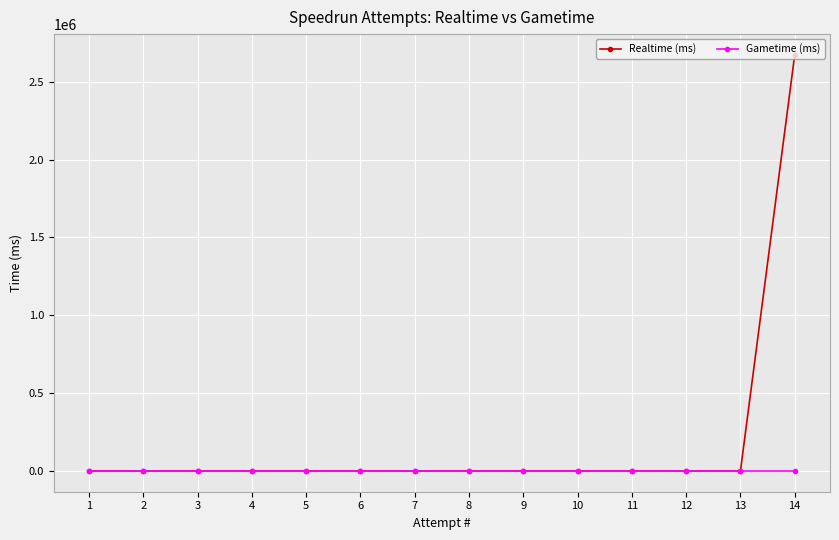

True or false: Gametime (ms) and Realtime (ms) cross at least once.

False